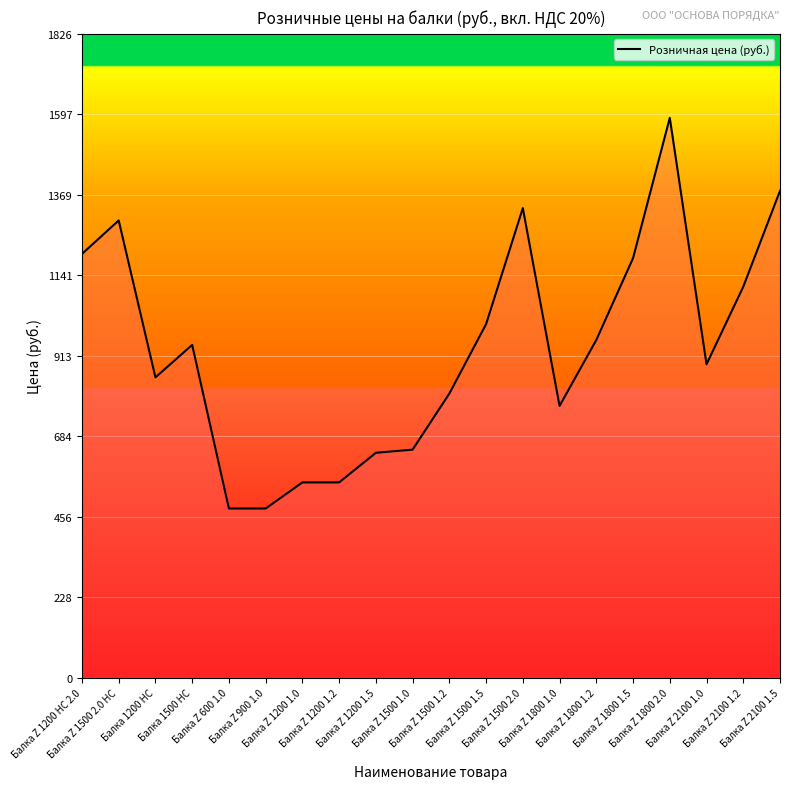

Reading right to left, extract all data points from this chart.

1381	1109	889	1588	1190	958	771	1332	1003	806	647	638	554	554	480	480	944	852	1297	1202